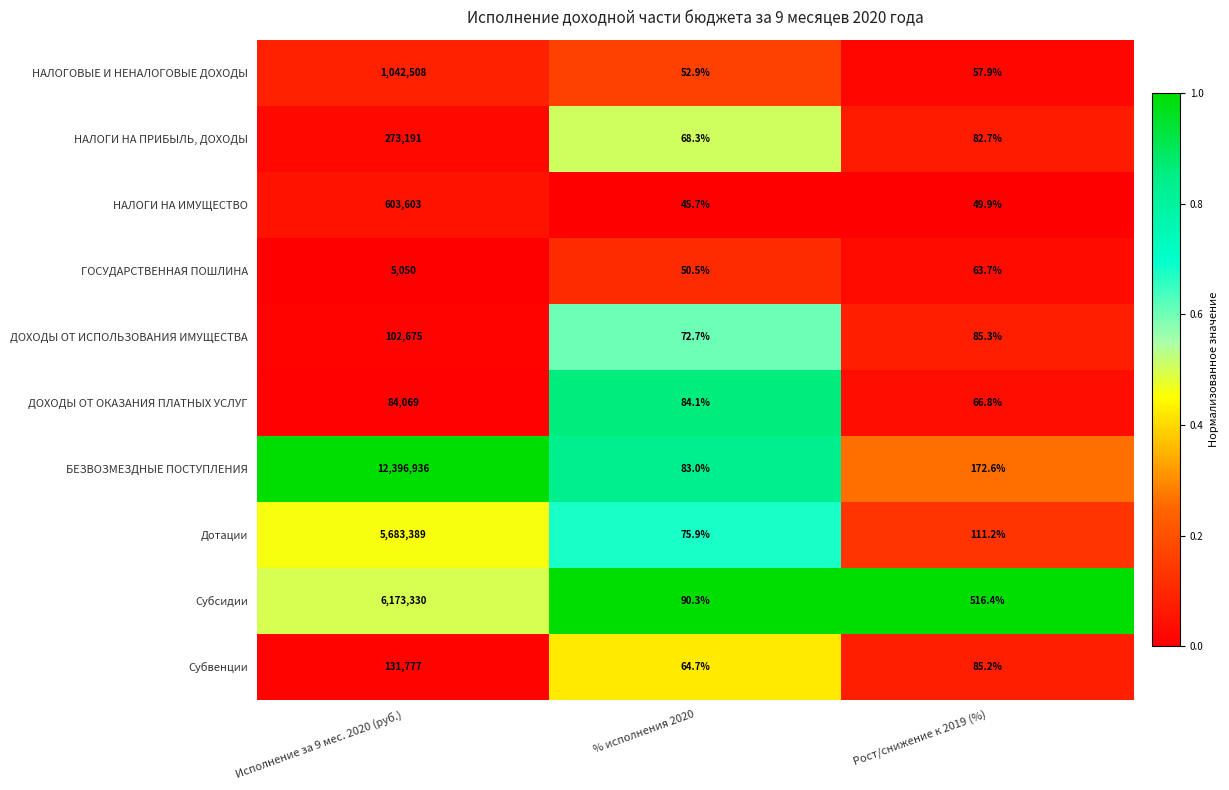

At which label is Дотации closest to 2841732?

Рост/снижение к 2019 (%)